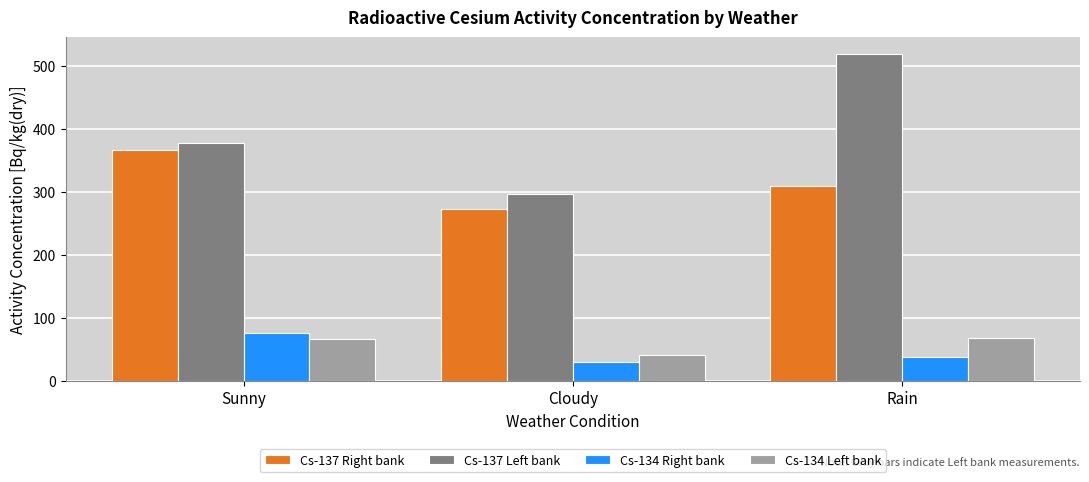

Is it true that Cs-134 Left bank equals 20.1 at Cloudy?

False